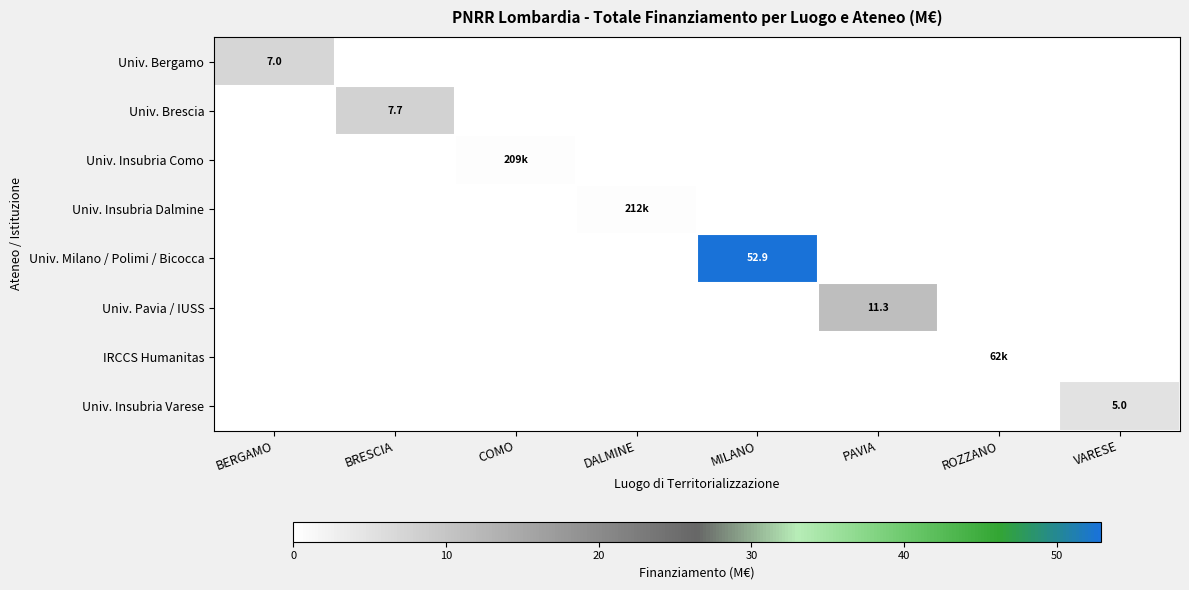

At which label is Univ. Insubria Dalmine closest to 0?

BERGAMO